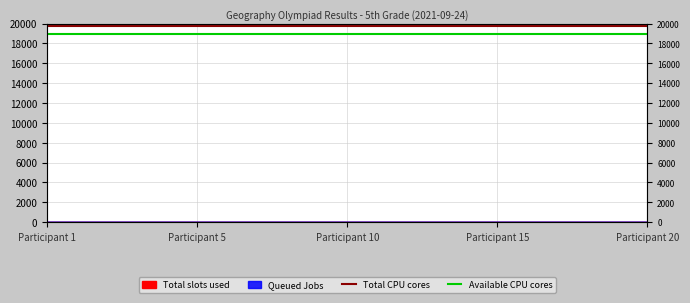

How many categories are shown in the chart?

20